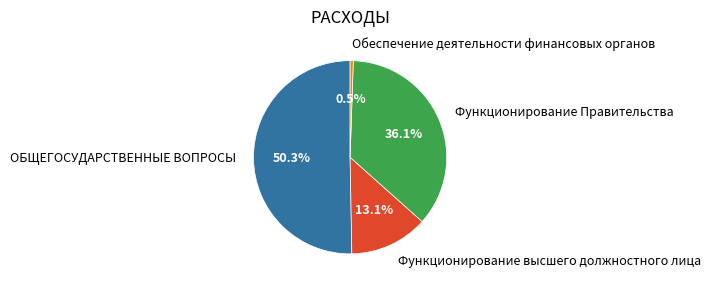

Does any single category account for the majority?

Yes